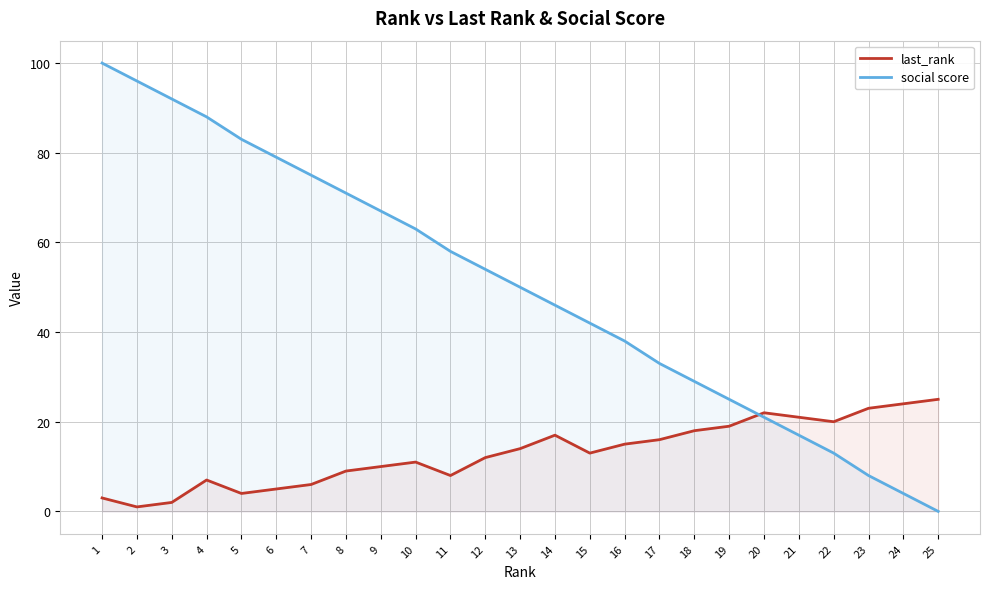

What is the value of the last_rank point at the 11th from the left?

8